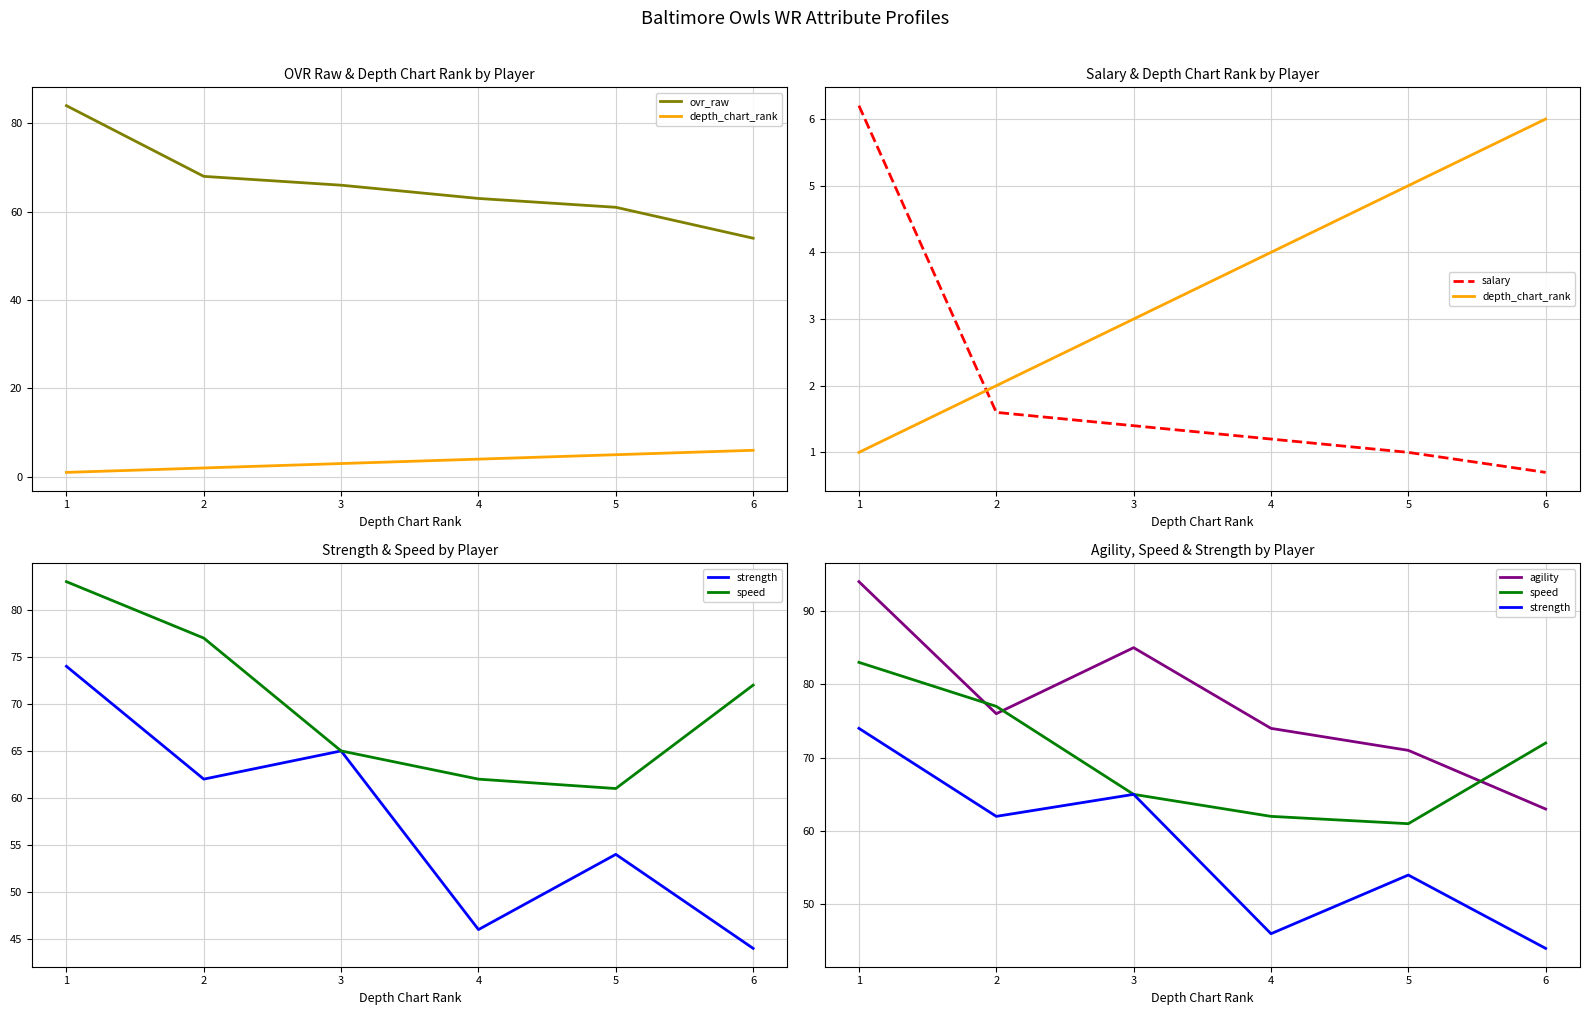

What are all the series names shown in the legend?

ovr_raw, depth_chart_rank, salary, strength, speed, agility